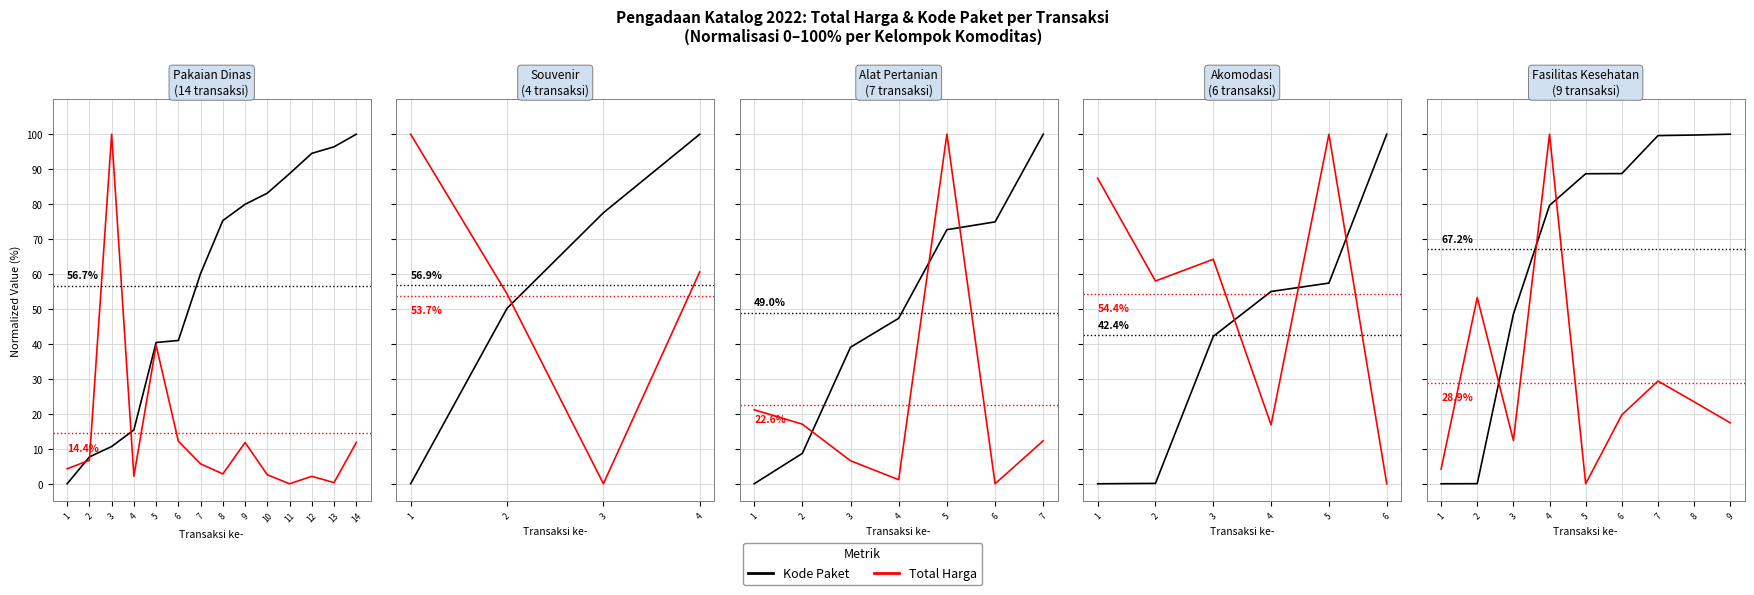

What is the value of the Kode Paket point at the 6th from the left?

88.7